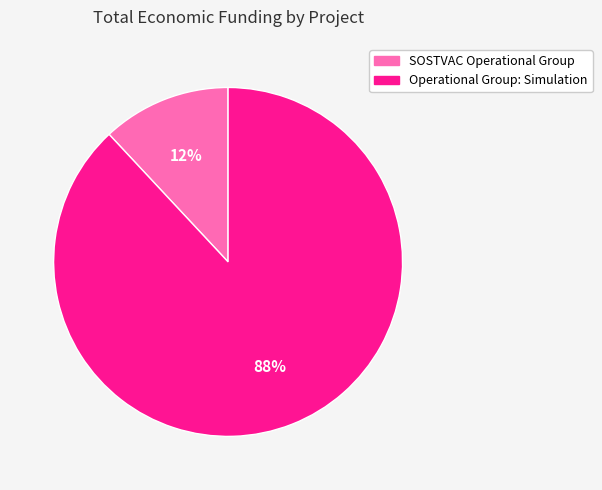

Approximately how many times larger is the value at SOSTVAC Operational Group compared to Operational Group: Simulation?

0.1